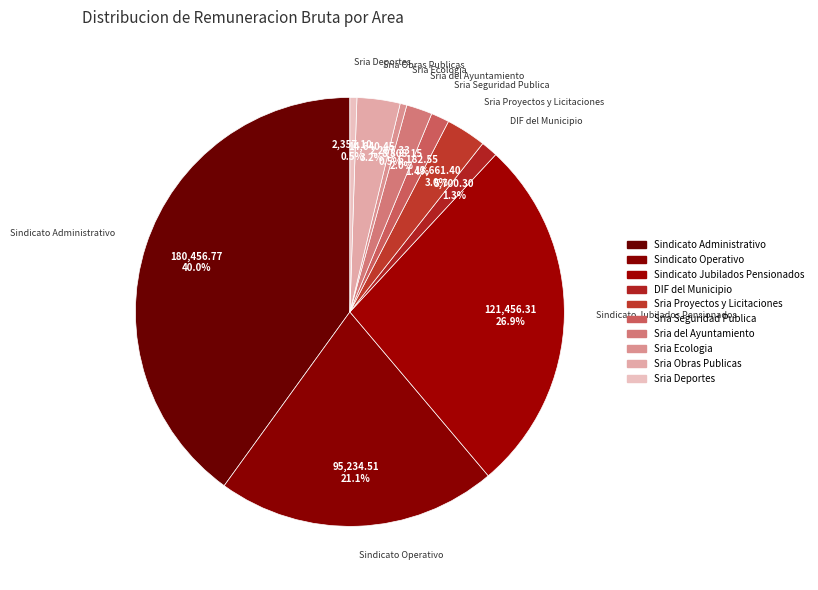

To the nearest percent, what is the average slice percentage?

10%